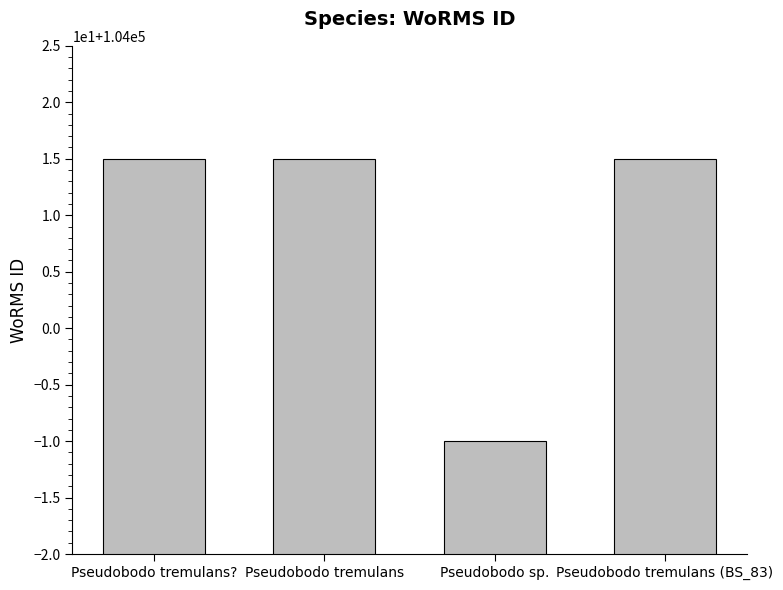

What is the value of the 1st bar from the left?

104015